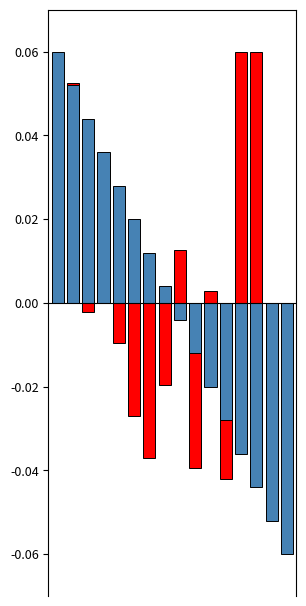

The Стаж пед. работы series shows -0.0 at 2. True or false?

True